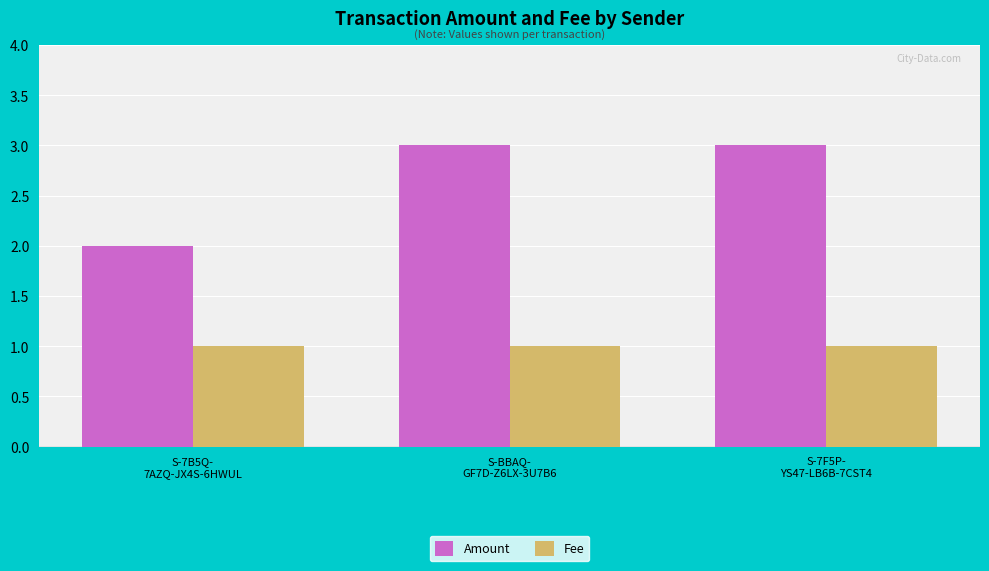

Reading left to right, transcribe all the data shown in this chart.

Amount: 2.0	3.0	3.0
Fee: 1.0	1.0	1.0